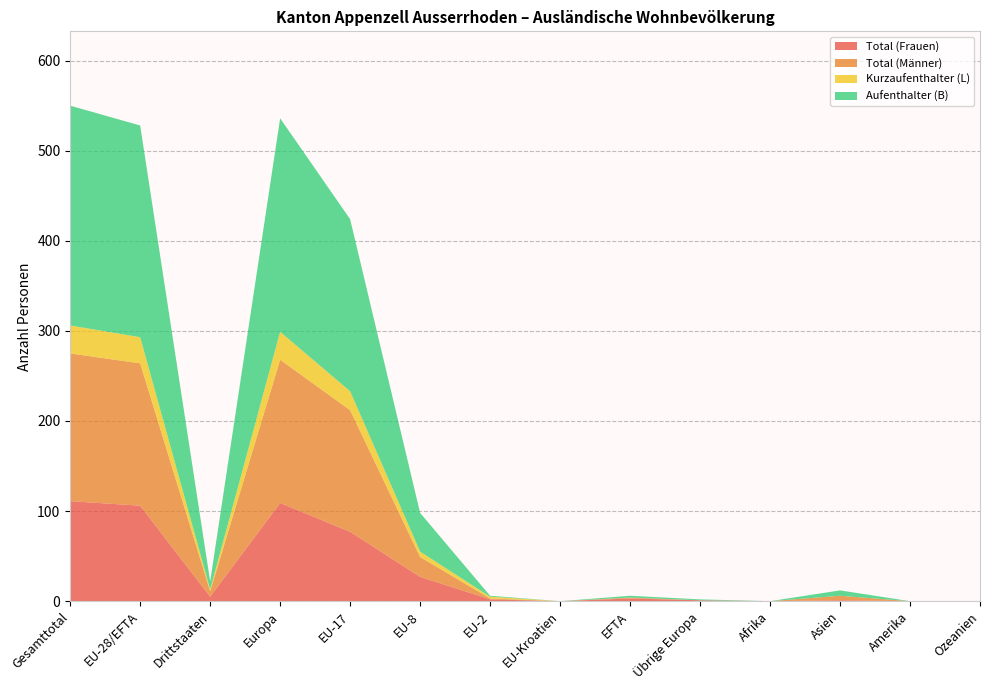

Reading left to right, what are all the values shown in this chart?

Total (Frauen): 111	106	5	109	77	27	2	0	3	1	0	1	0	0
Total (Männer): 164	158	6	159	135	22	1	0	1	0	0	5	0	0
Kurzaufenthalter (L): 31	29	2	31	21	6	2	0	0	0	0	0	0	0
Aufenthalter (B): 244	235	9	237	191	43	1	0	2	1	0	6	0	0